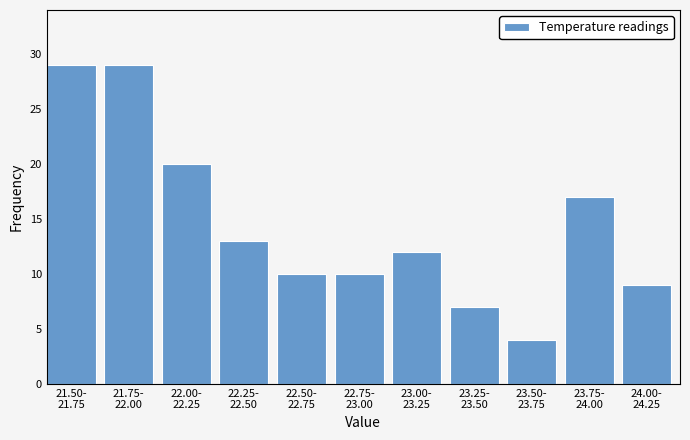

Reading left to right, extract all data points from this chart.

29	29	20	13	10	10	12	7	4	17	9